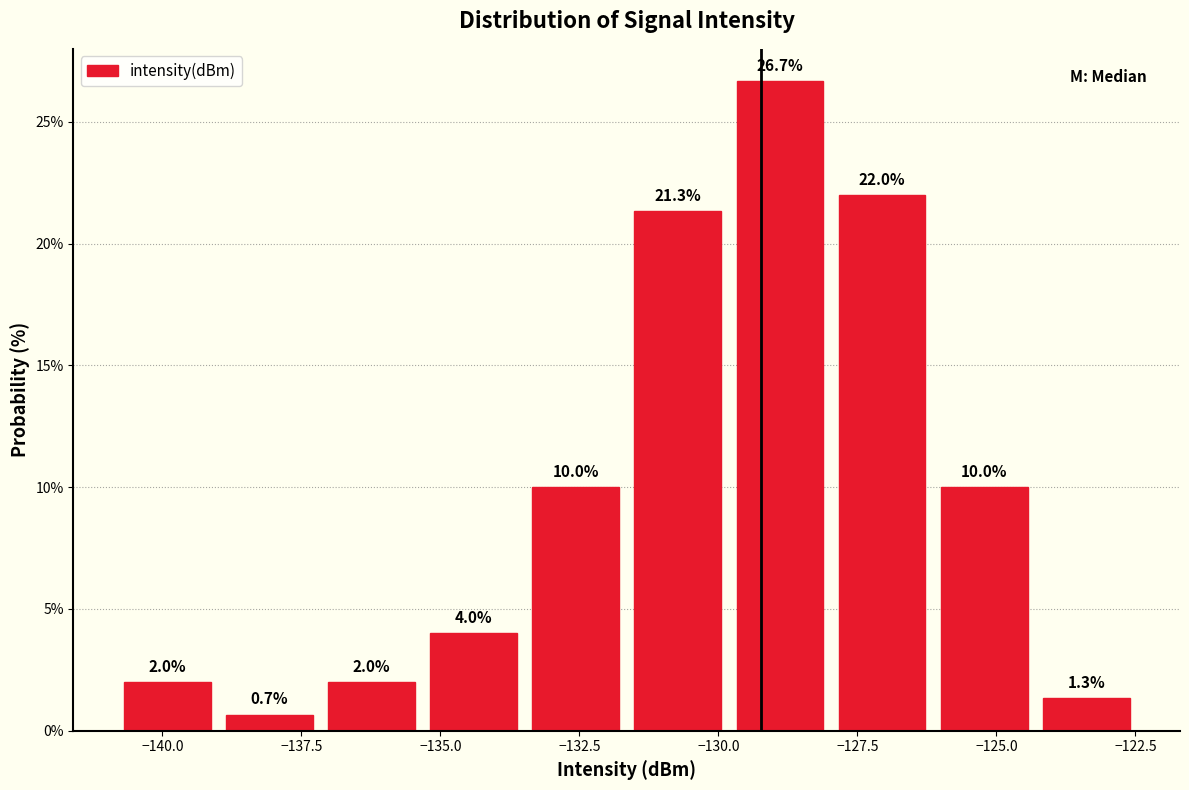

Around what value on the x-axis is the tallest bar? Give the approximate position of its centre, as read against the axis.

-129.0